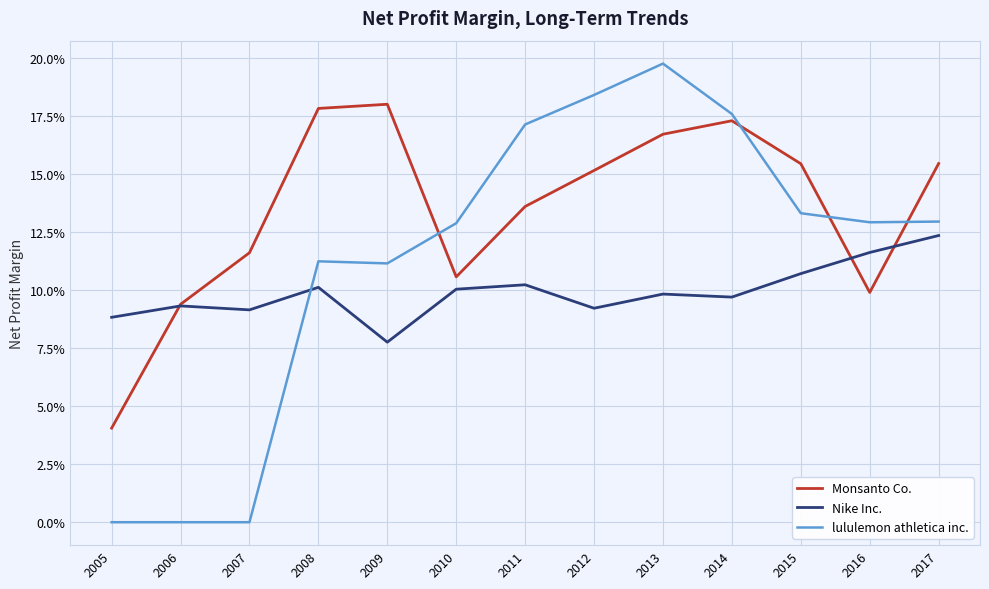

What are all the series names shown in the legend?

Monsanto Co., Nike Inc., lululemon athletica inc.